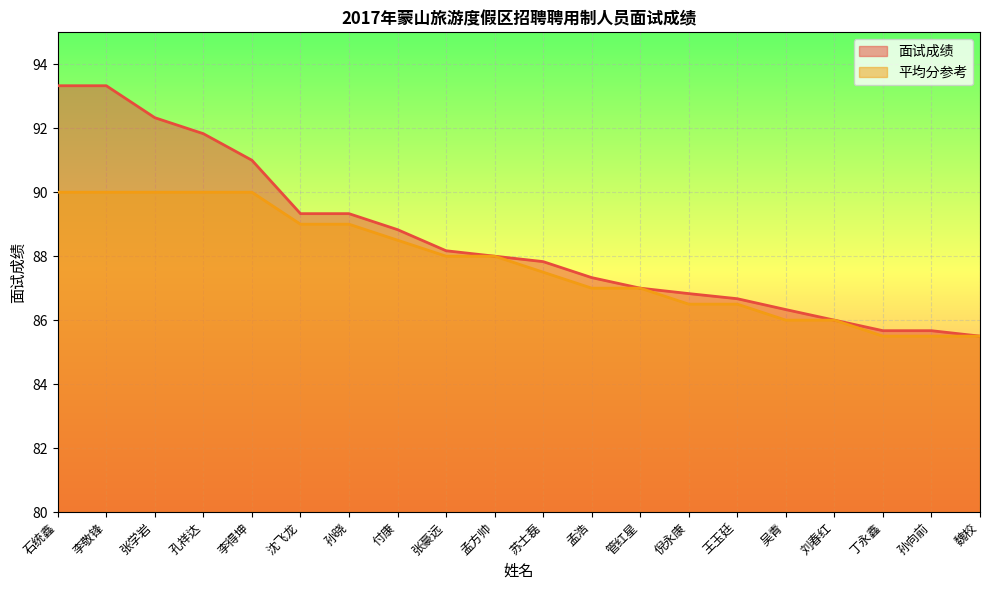

Reading left to right, list all the values displayed in this chart.

面试成绩: 石统鑫=93.3	李敬锋=93.3	张学岩=92.3	孔祥达=91.8	李得坤=91.0	沈飞龙=89.3	孙晓=89.3	付康=88.8	张豪远=88.2	孟方帅=88.0	苏士磊=87.8	孟浩=87.3	管红星=87.0	倪永康=86.8	王玉廷=86.7	吴青=86.3	刘春红=86.0	丁永鑫=85.7	孙向前=85.7	魏校=85.5
平均分参考: 石统鑫=90.0	李敬锋=90.0	张学岩=90.0	孔祥达=90.0	李得坤=90.0	沈飞龙=89.0	孙晓=89.0	付康=88.5	张豪远=88.0	孟方帅=88.0	苏士磊=87.5	孟浩=87.0	管红星=87.0	倪永康=86.5	王玉廷=86.5	吴青=86.0	刘春红=86.0	丁永鑫=85.5	孙向前=85.5	魏校=85.5